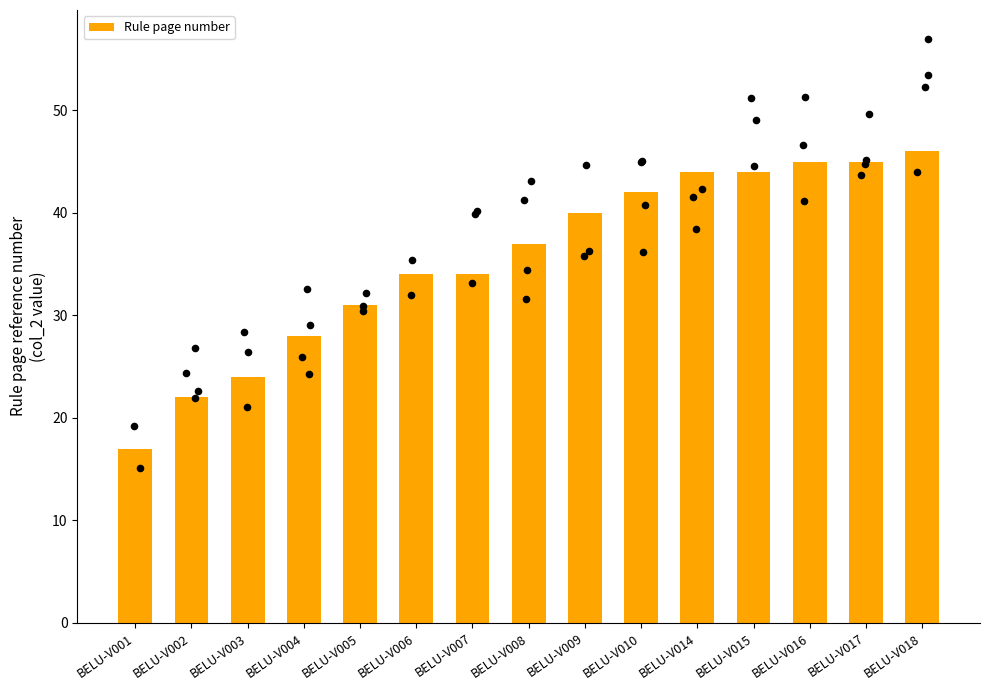

Between BELU-V009 and BELU-V008, which is larger?

BELU-V009